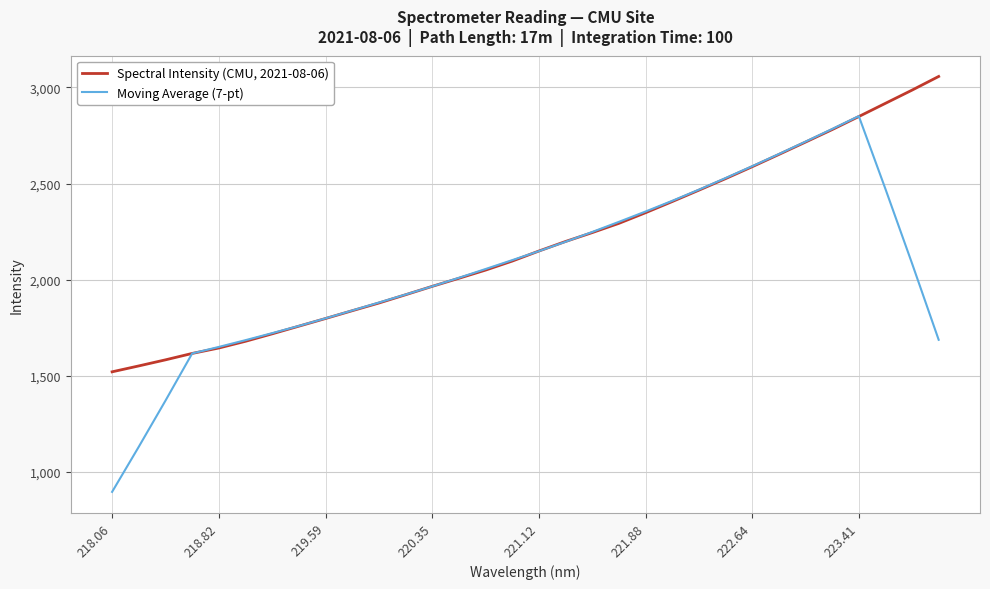

Which series has the largest total across all categories?

Spectral Intensity (CMU, 2021-08-06)